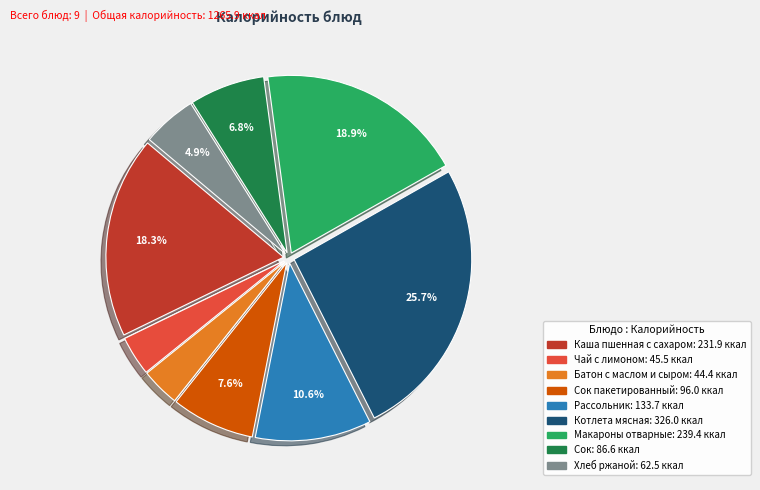

Does any single category account for the majority?

No